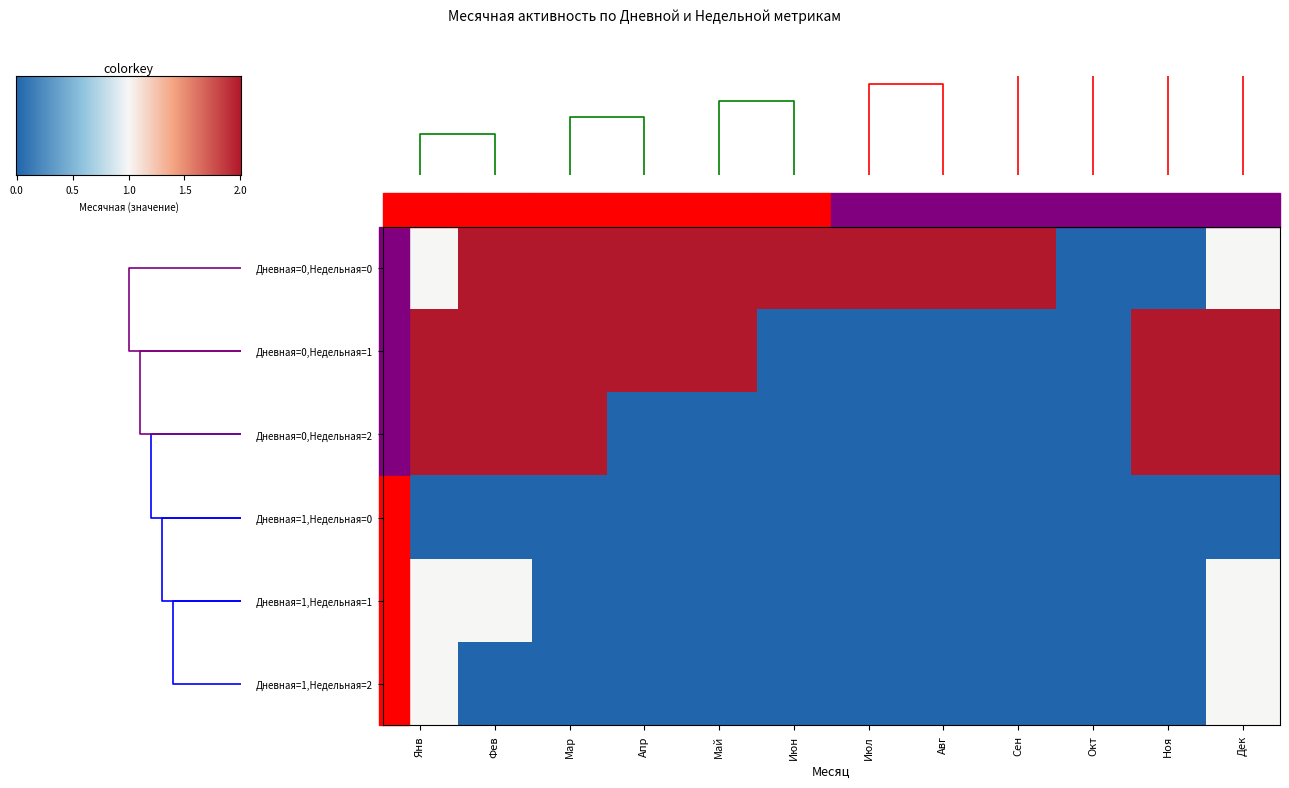

Which series has the largest total across all categories?

Дневная=0,Недельная=0